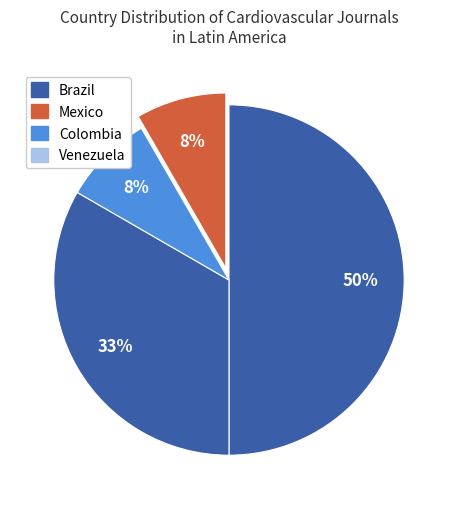

The Venezuela slice represents 22% of the pie. True or false?

False